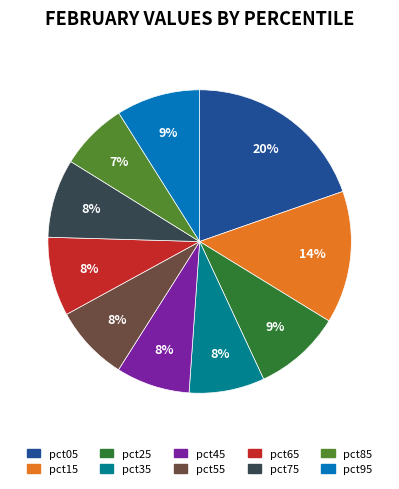

What is the ratio of the value at pct35 to the value at pct05?

0.4